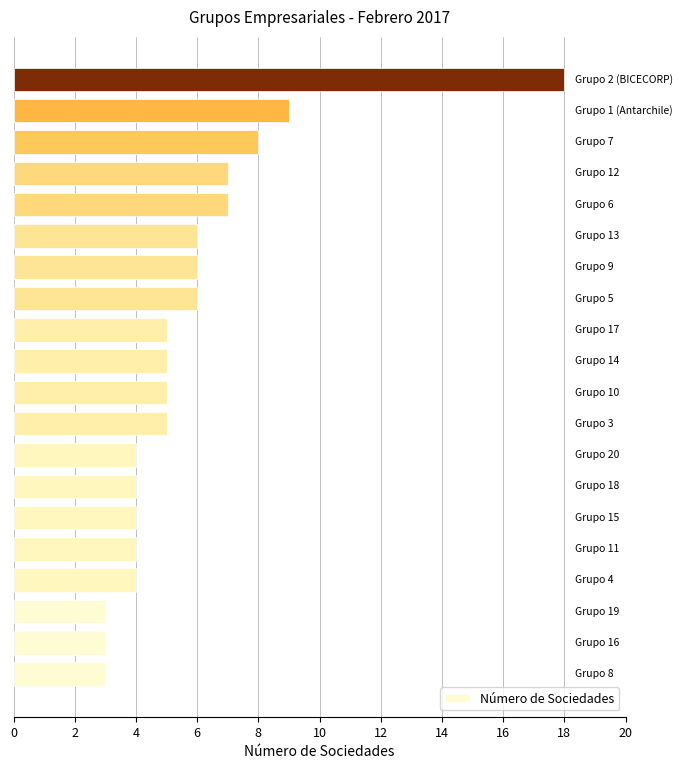

What is the difference between the maximum and second lowest values?

15